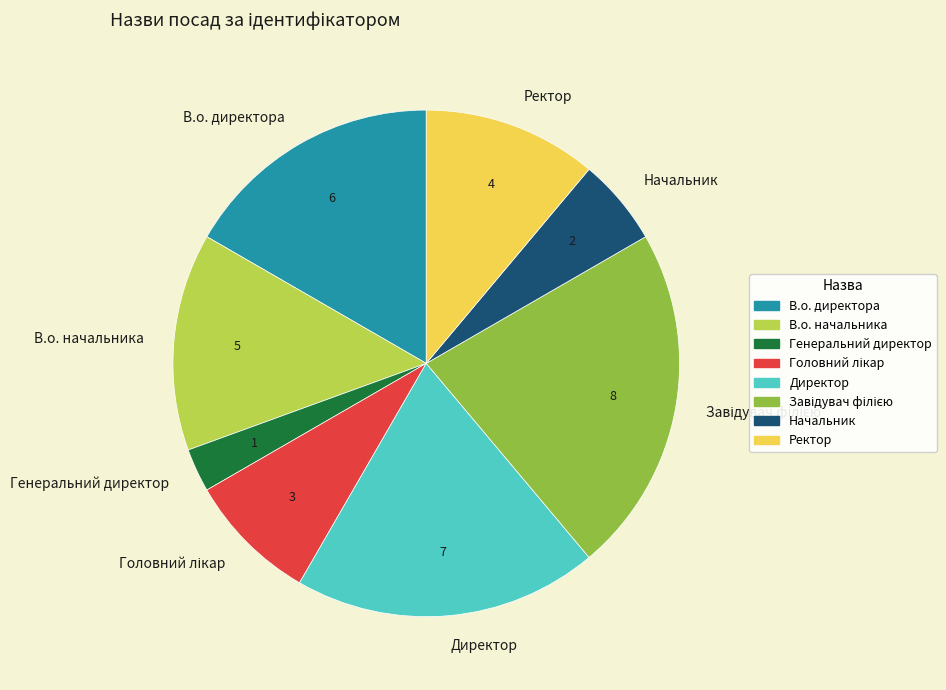

Is it true that Директор is 33% of the pie?

False